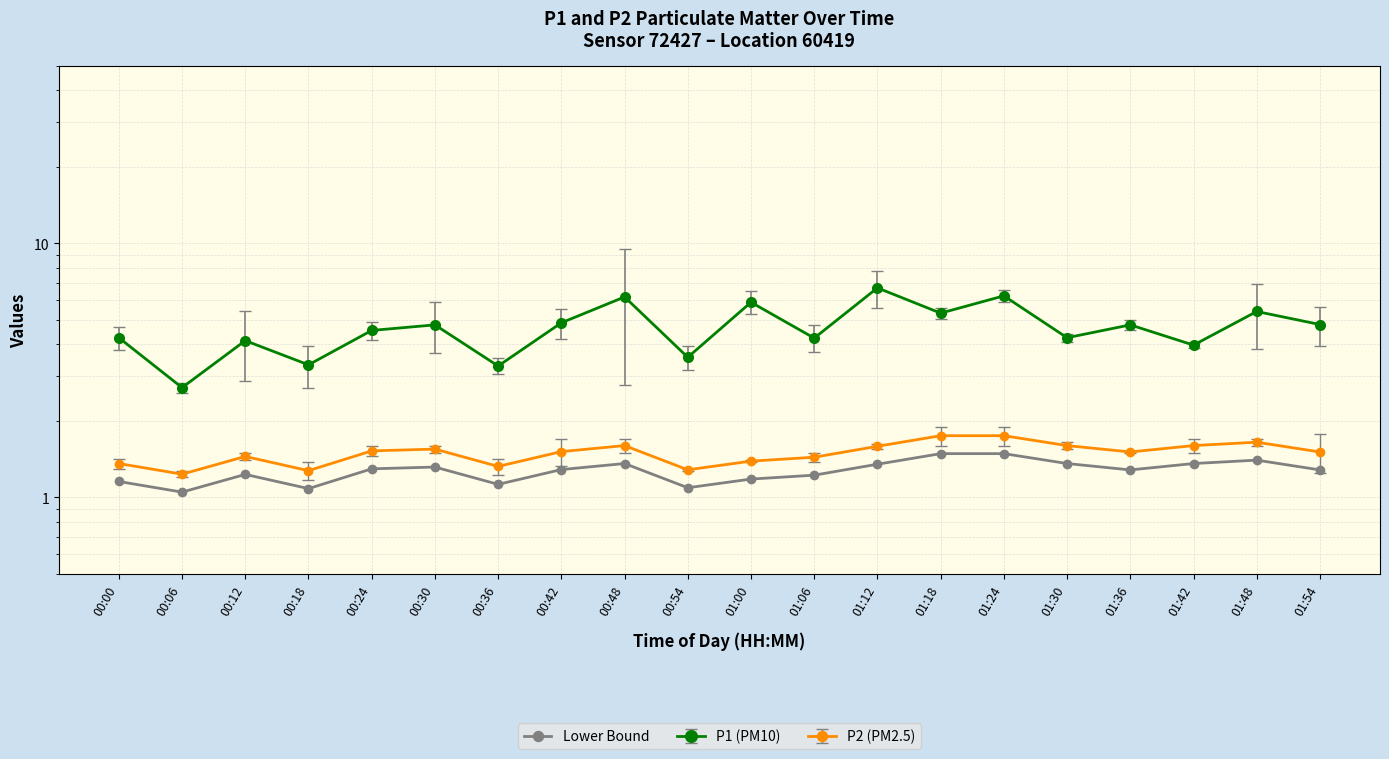

What is the label of the 9th point from the right?

01:06